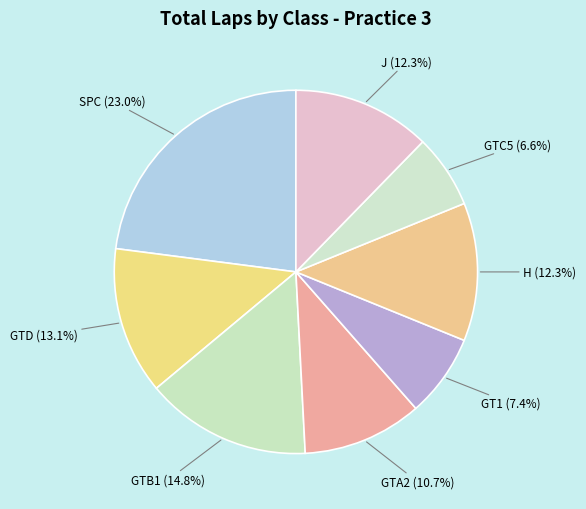

How many slices are in this pie chart?

8